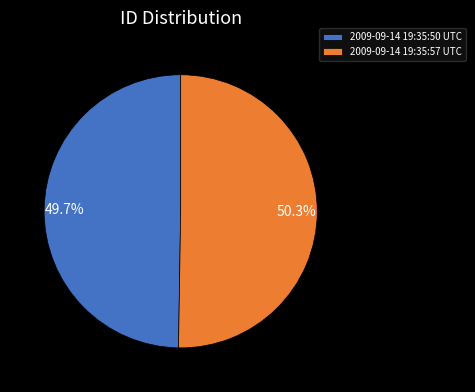

Between 2009-09-14 19:35:57 UTC and 2009-09-14 19:35:50 UTC, which is larger?

2009-09-14 19:35:57 UTC